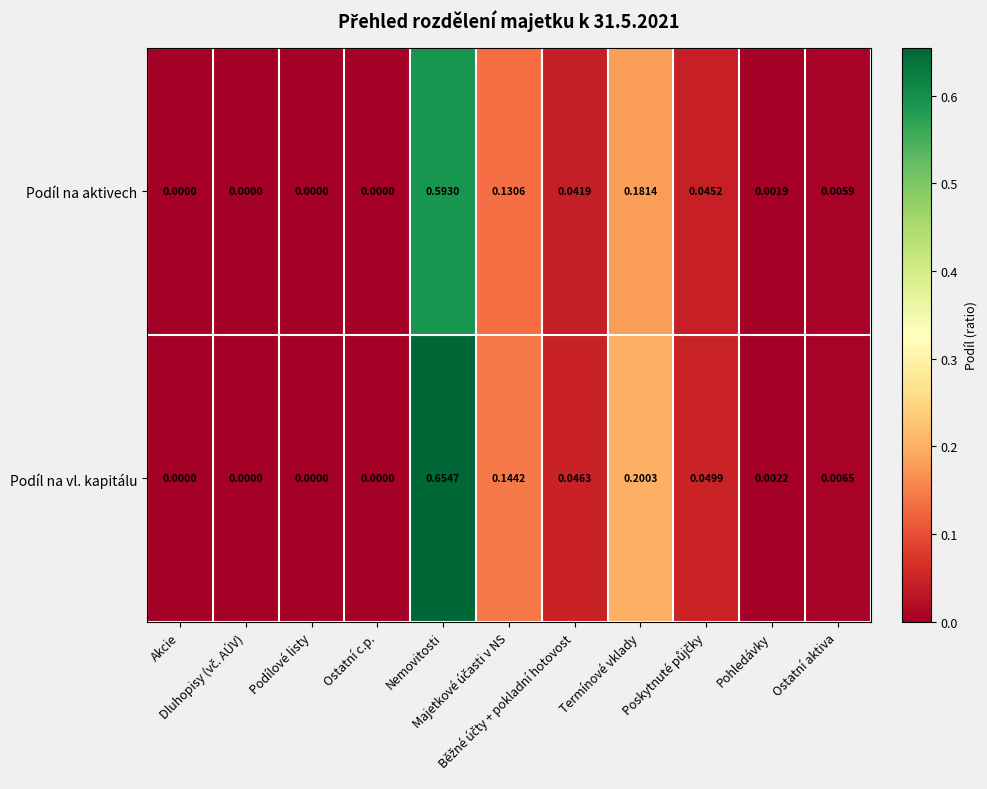

How many data points does each series have?

11